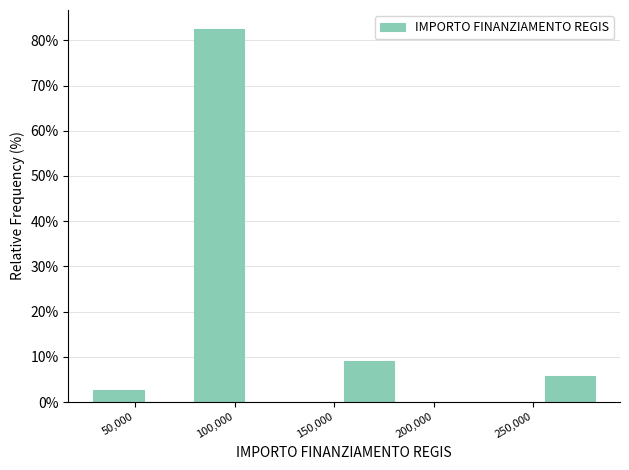

Reading left to right, transcribe this chart: for each bar, give the range it covers on the x-axis and its height. Neither the bar edges nor the heights are printed on the chart, so give them approximately, as read against the axes.

30000 to 55000: 3
55000 to 80000: 0
80000 to 105000: 83
105000 to 130000: 0
130000 to 155000: 0
155000 to 180000: 9
180000 to 205000: 0
205000 to 230000: 0
230000 to 255000: 0
255000 to 280000: 6